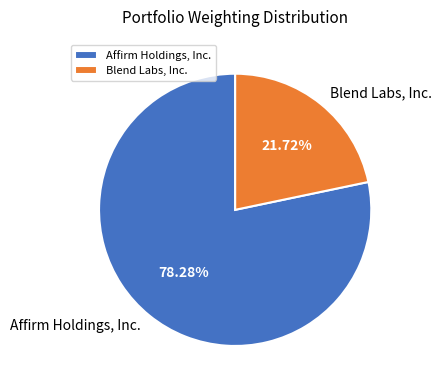

To the nearest percent, what is the difference between the largest and smallest slice percentages?

57%